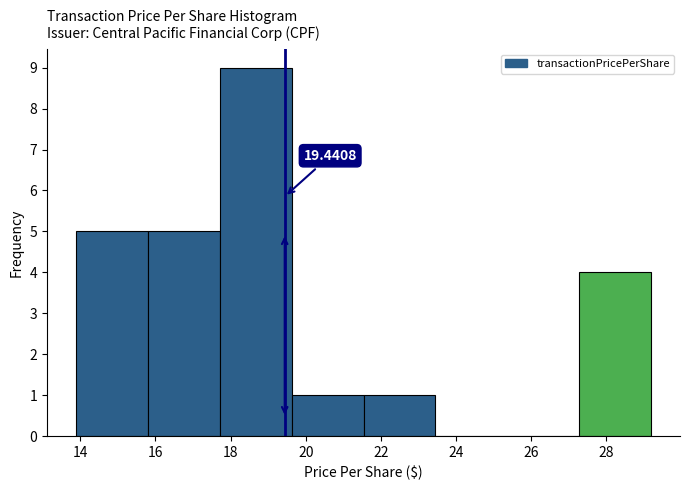

Which range on the x-axis has the tallest bar?

17.8 to 19.6